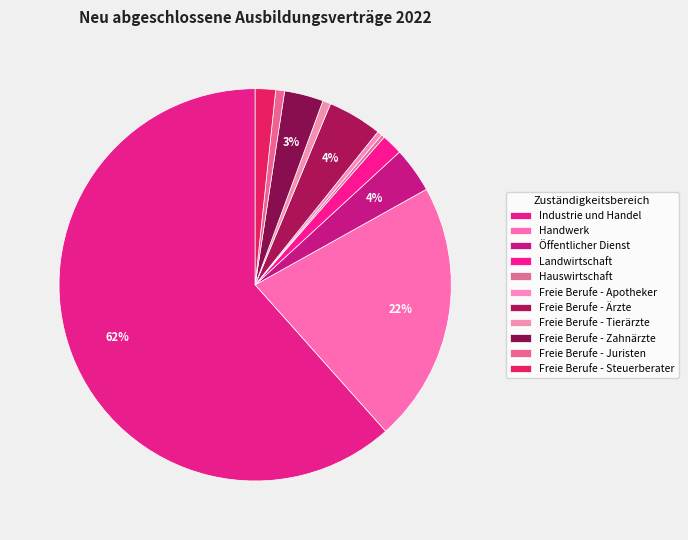

What is the largest slice in the pie chart?

Industrie und Handel